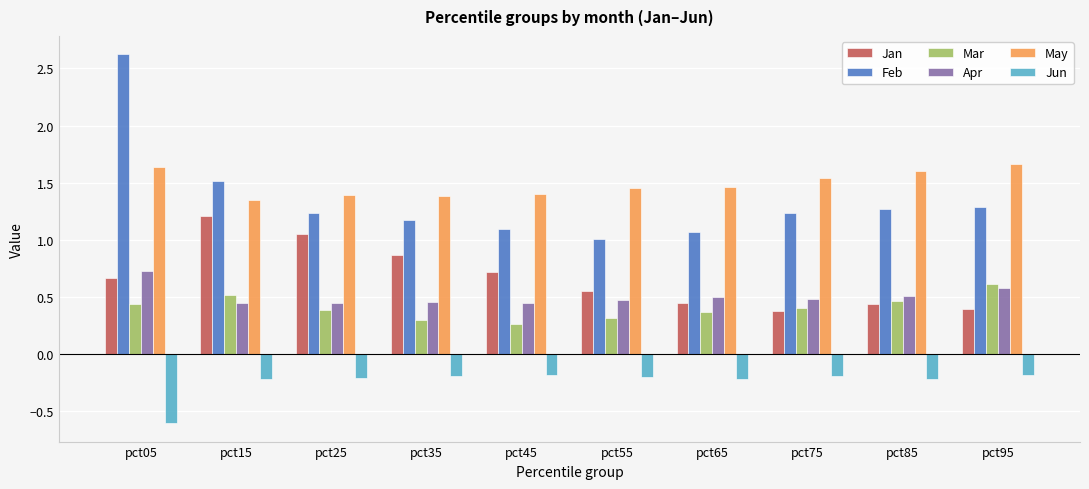

Which series changed the most between pct15 and pct55?

Jan